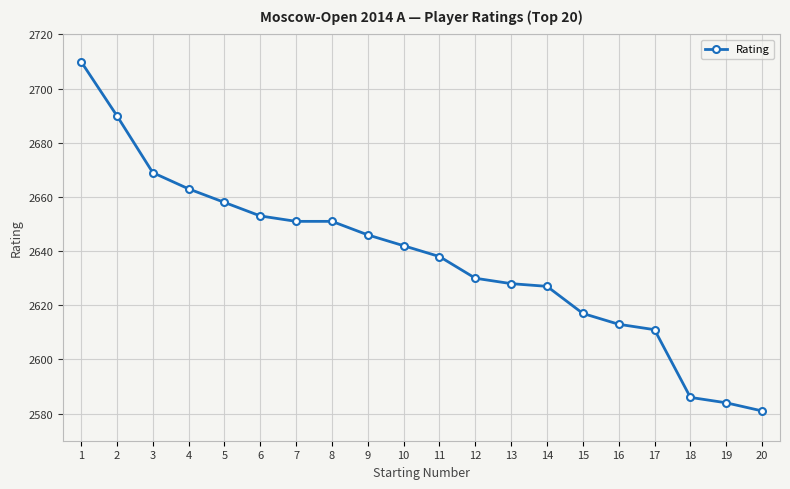

At which label does the data first exceed 2642?

1